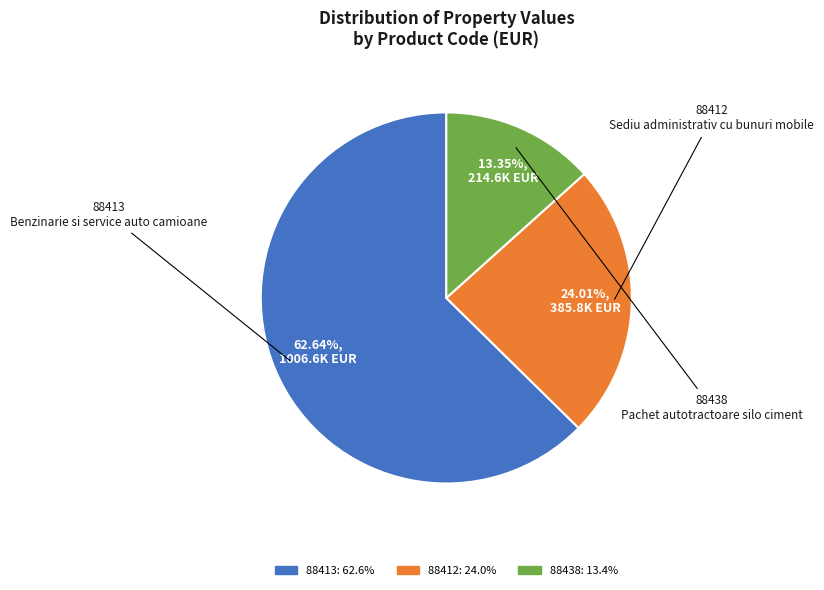

Combined, do 88438 and 88413 account for over 50%?

Yes